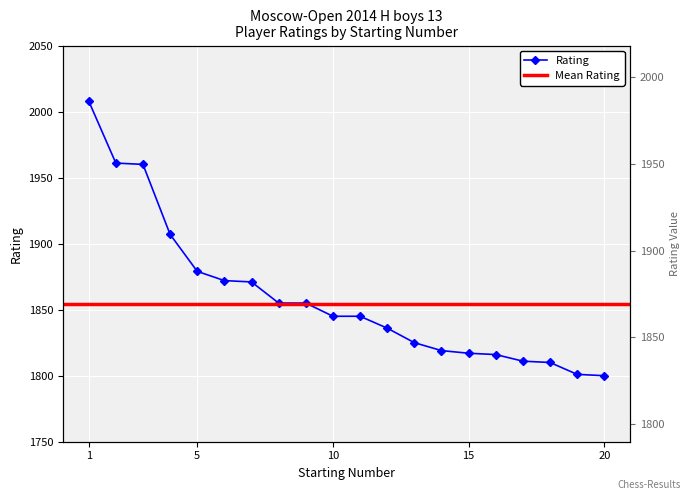

At which label does the data first exceed 1845?

1